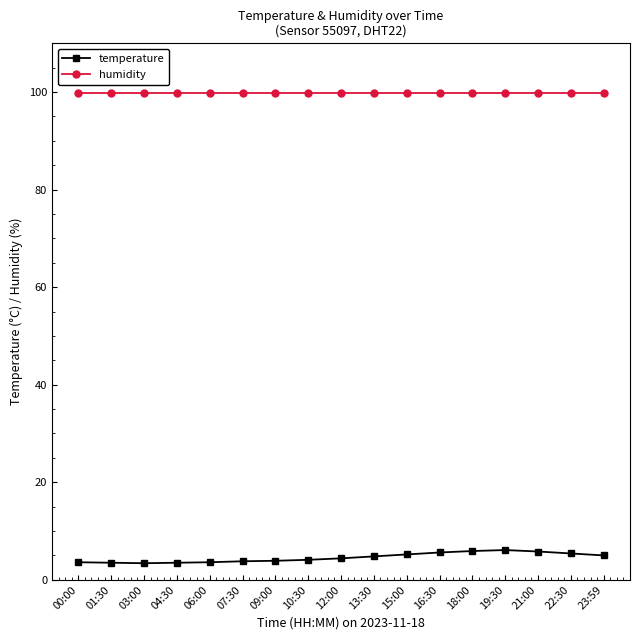

What is the value of the temperature point at the 11th from the left?

5.2